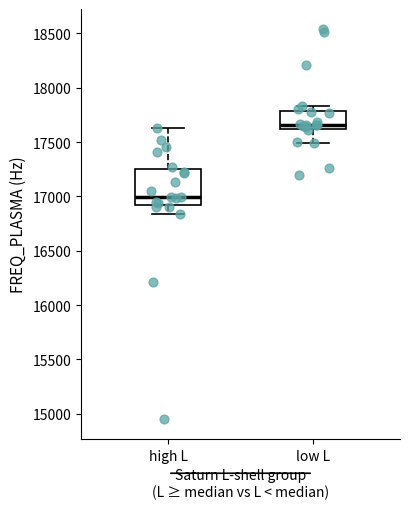

Which box is the tallest, from its lower edge to its upper edge?

high L